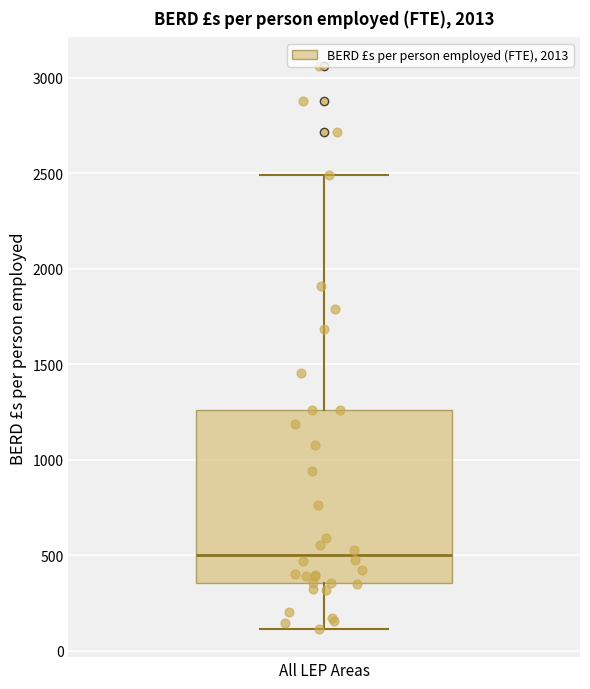

Read this box plot against the y-axis: the position of the median line, the range covered by the box, and the ends of both whiskers. The values are not printed on the chart, so give them approximately, as read against the axis.

median 500, box 350 to 1250, whiskers 100 to 2500